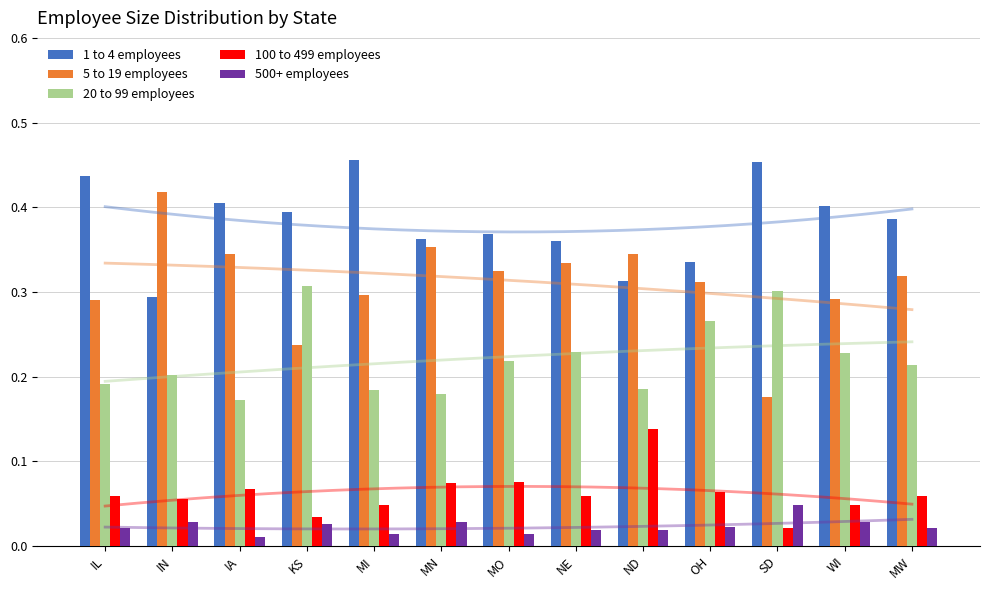

Which has a higher value, IA or IL?

IL